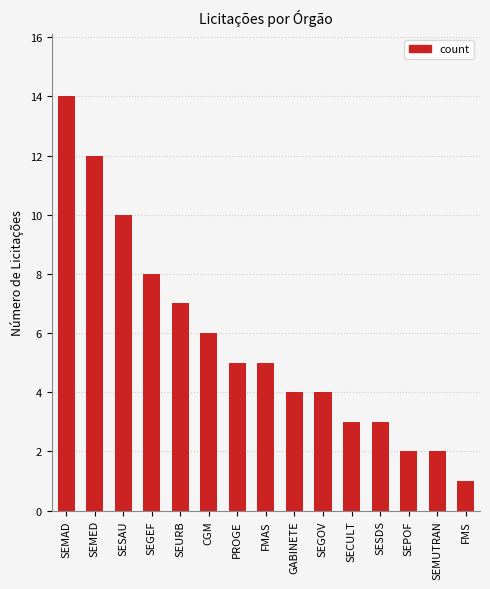

Which category has the highest value across all series?

SEMAD